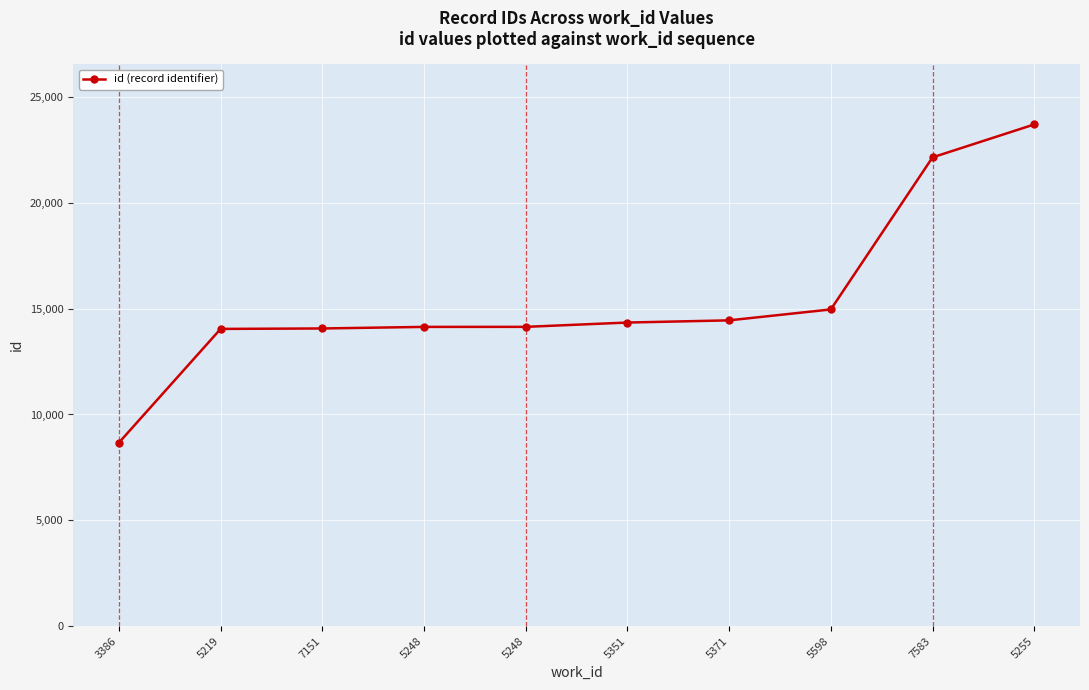

What is the difference between the values at 5351 and 7583?

7803